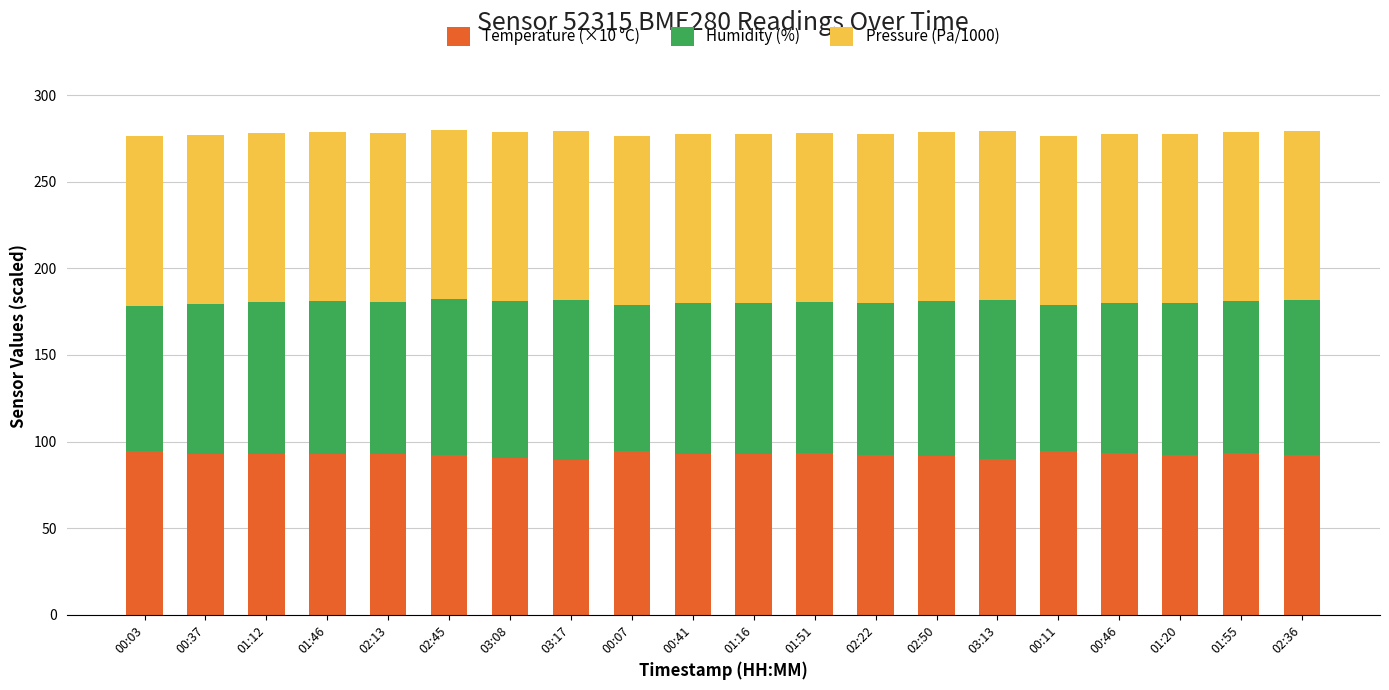

Count the number of categories in the chart.

20